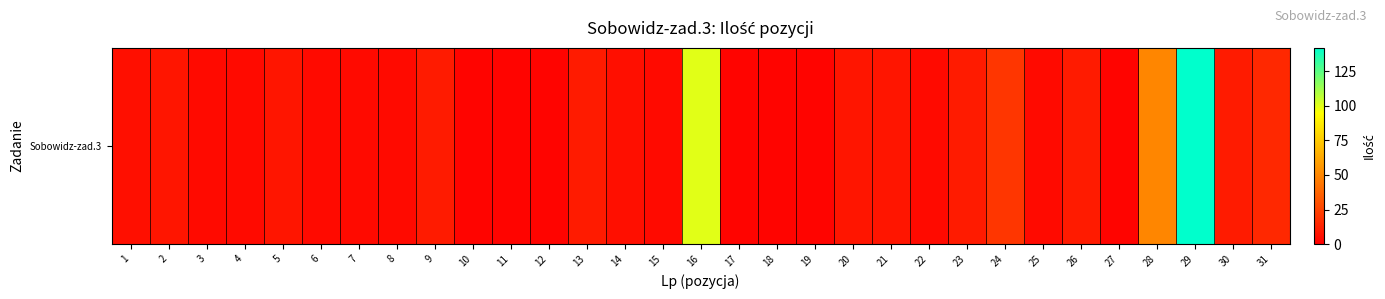

Reading left to right, extract all data points from this chart.

6	8	4	4	8	4	4	4	10	2	2	2	10	6	4	100	2	2	2	8	8	4	10	20	4	10	2	50	142	10	15